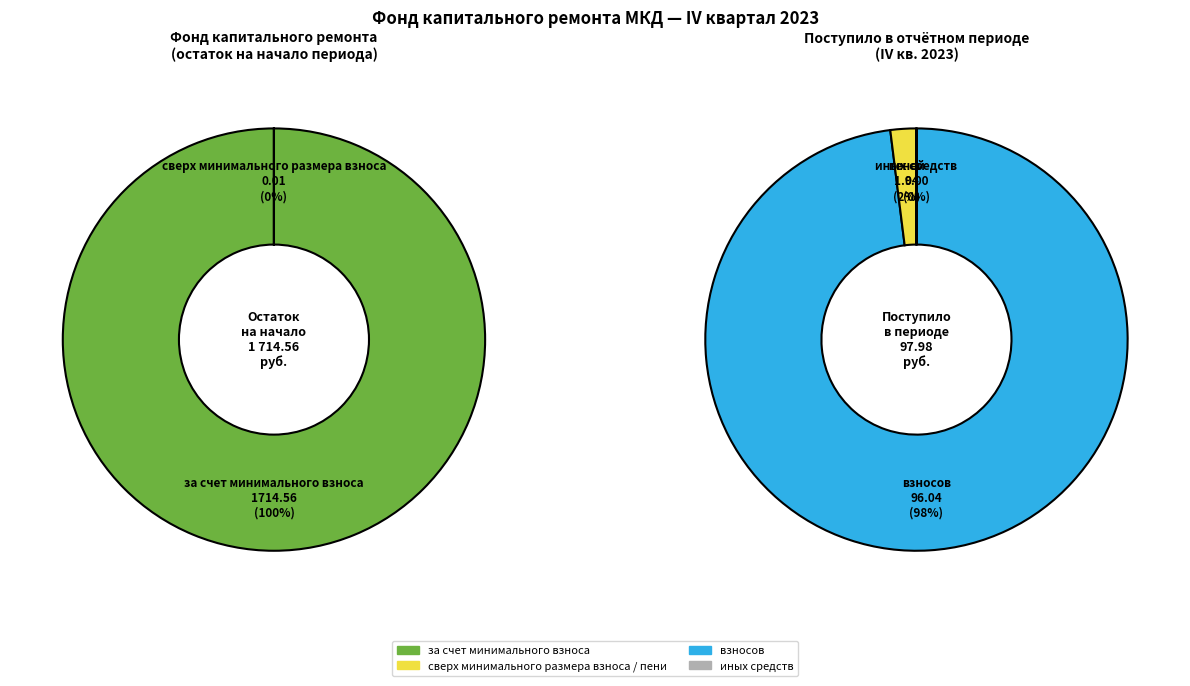

To the nearest percent, what is the average slice percentage?

50%